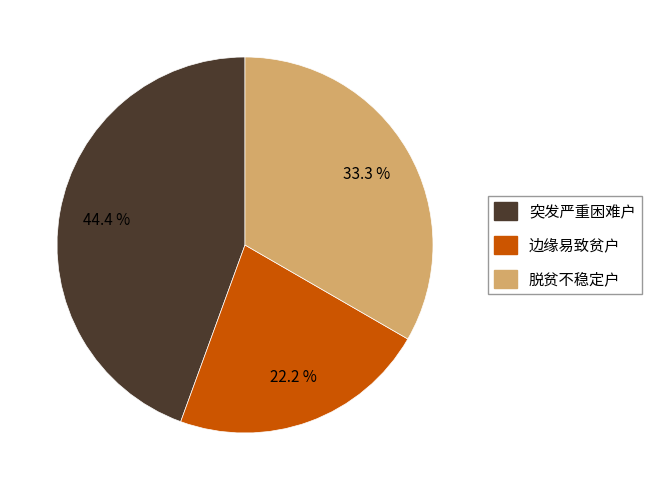

Is there any slice that represents more than half of the pie?

No